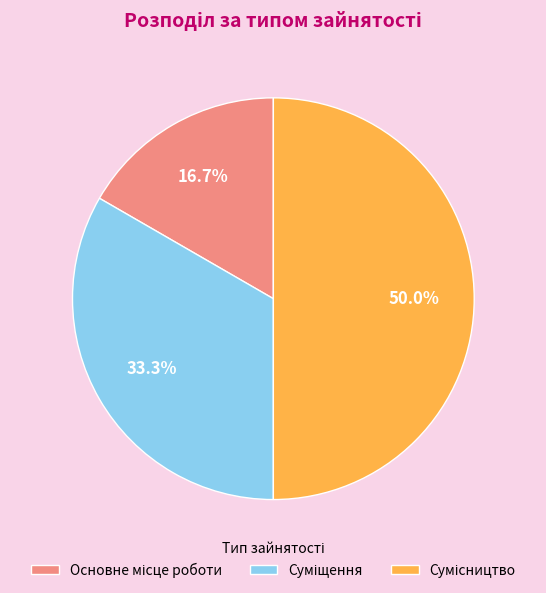

To the nearest percent, what is the average slice percentage?

33%